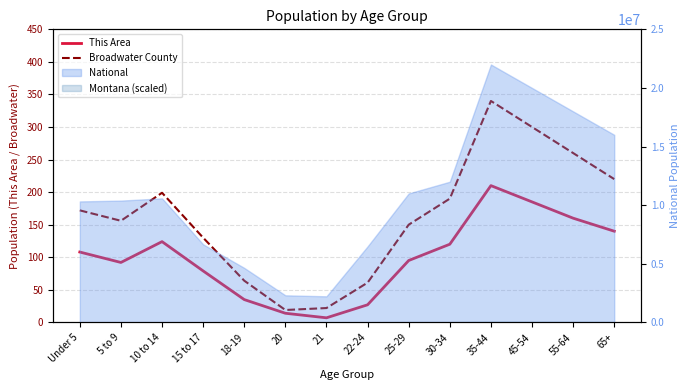

Which category has the highest value across all series?

35-44